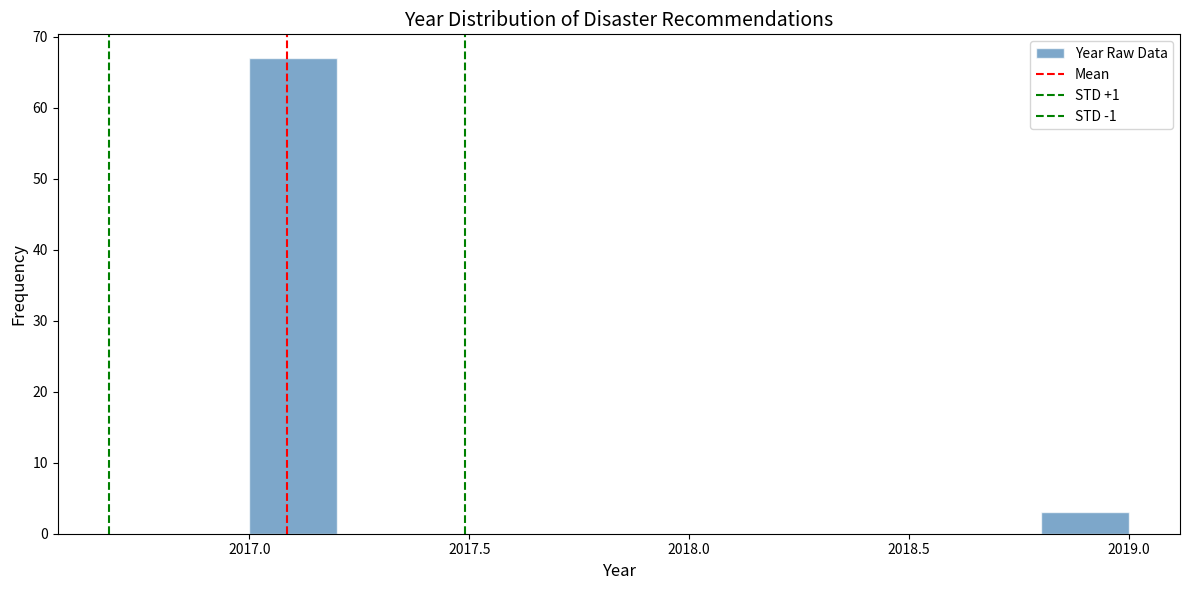

Reading left to right, transcribe this chart: for each bar, give the range it covers on the x-axis and its height. The values are not printed on the chart, so give them approximately, as read against the axis.

2017.0 to 2017.2: 67
2017.2 to 2017.4: 0
2017.4 to 2017.6: 0
2017.6 to 2017.8: 0
2017.8 to 2018.0: 0
2018.0 to 2018.2: 0
2018.2 to 2018.4: 0
2018.4 to 2018.6: 0
2018.6 to 2018.8: 0
2018.8 to 2019.0: 3